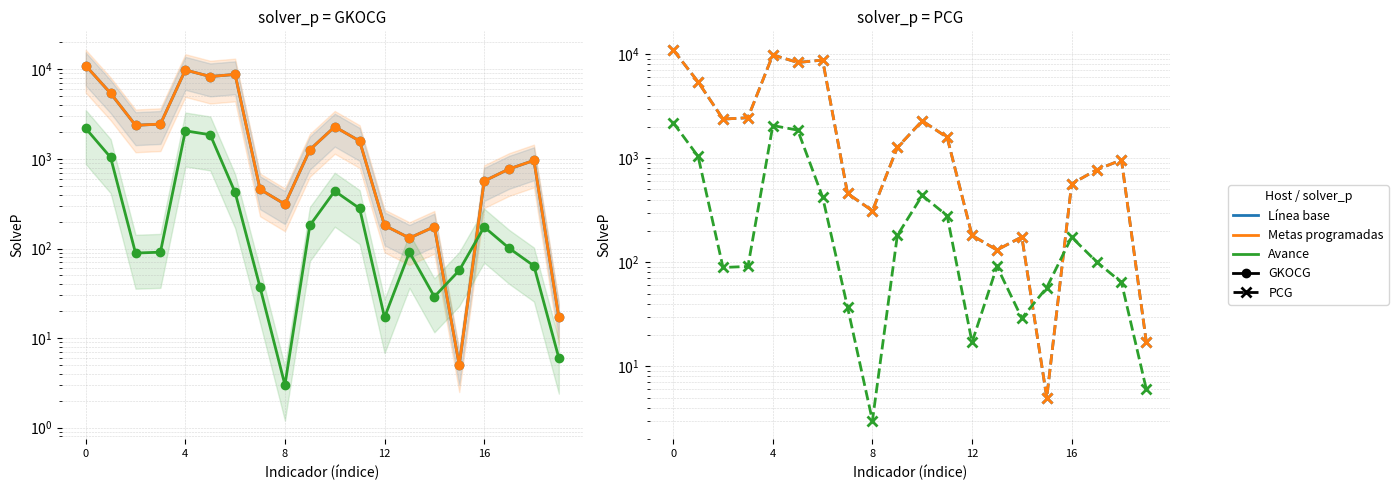

List the series in order of their peak value, highest first.

Línea base, Metas programadas, Avance